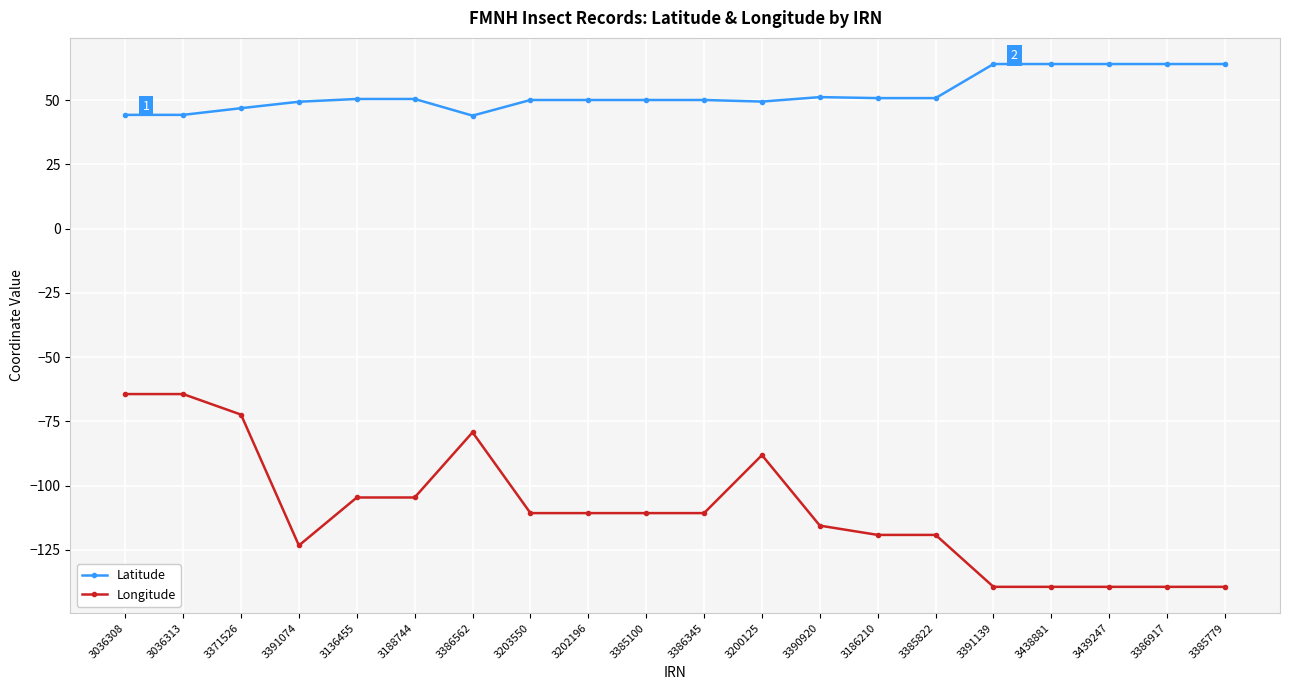

Is it true that Longitude equals -123.8 at 3386562?

False